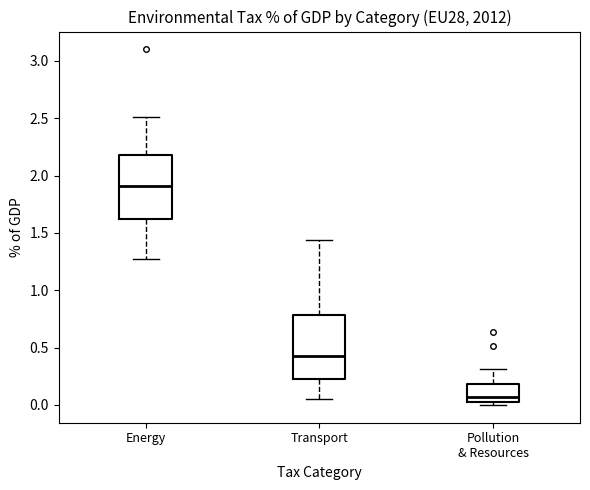

Reading left to right, read every box against the y-axis: the position of its median line, the range the box covers, and the ends of its whiskers. The values are not printed on the chart, so give them approximately, as read against the axis.

Energy: median 1.90, box 1.60 to 2.20, whiskers 1.25 to 2.50
Transport: median 0.45, box 0.25 to 0.80, whiskers 0.05 to 1.45
Pollution & Resources: median 0.05 (just above the box's lower edge), box 0.05 to 0.20, whiskers 0.00 to 0.30